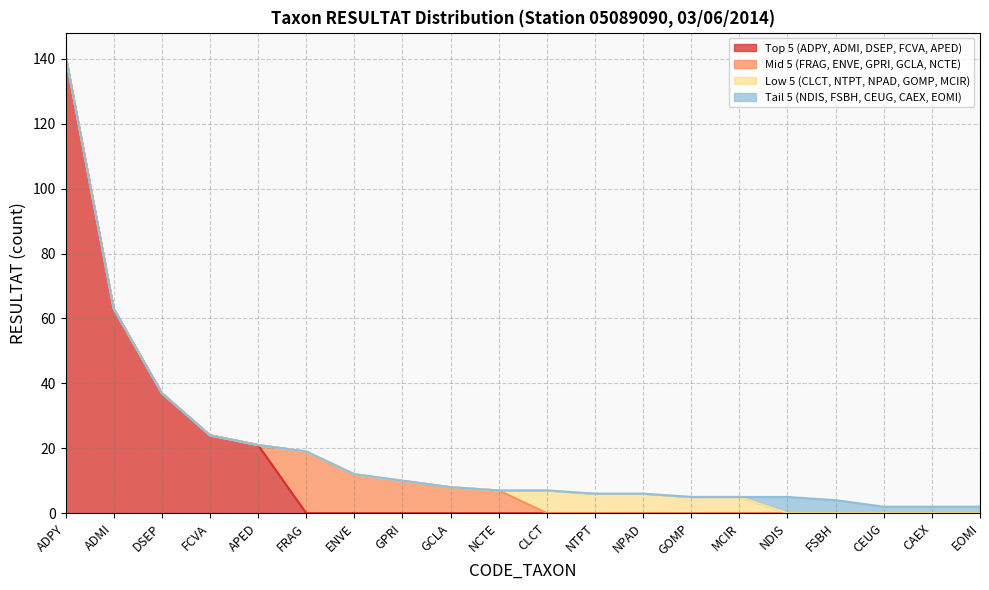

At which category is the sum across all series the highest?

ADPY